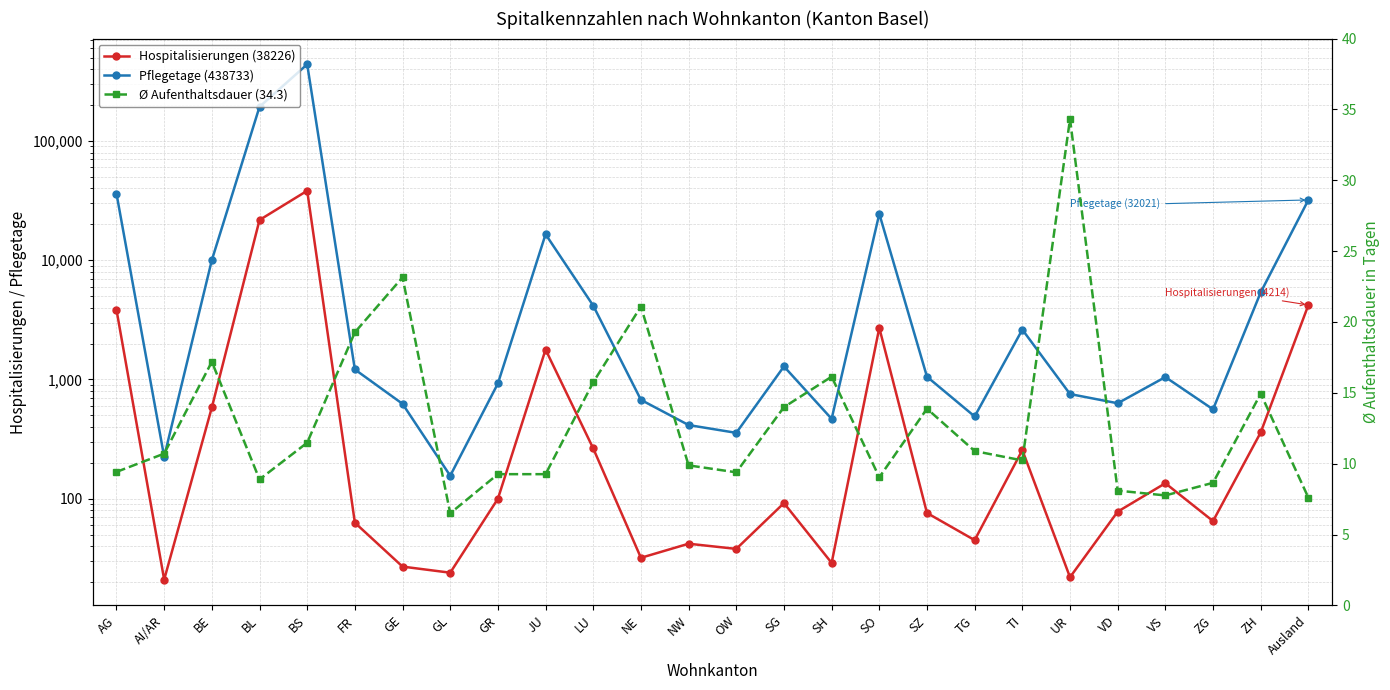

Which series has the largest range (max minus min)?

Pflegetage (438733)